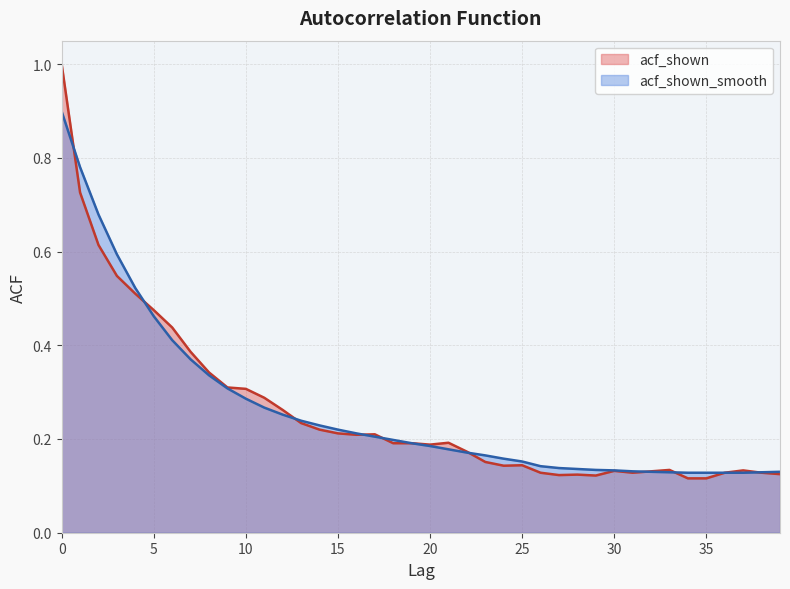

Between 28 and 18, which is larger?

18